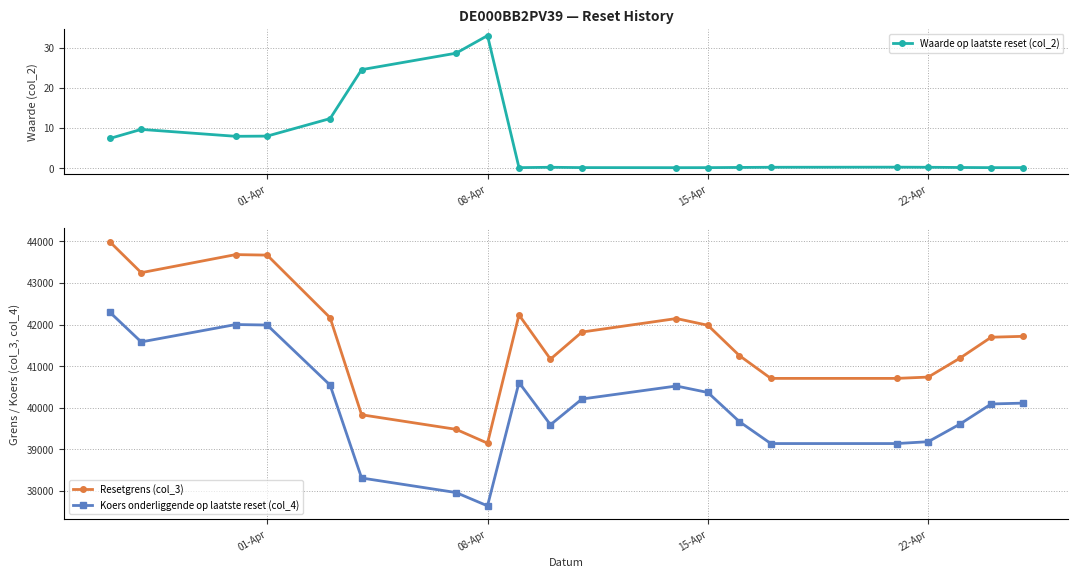

What is the lowest value of the Resetgrens (col_3) series?

39151.4